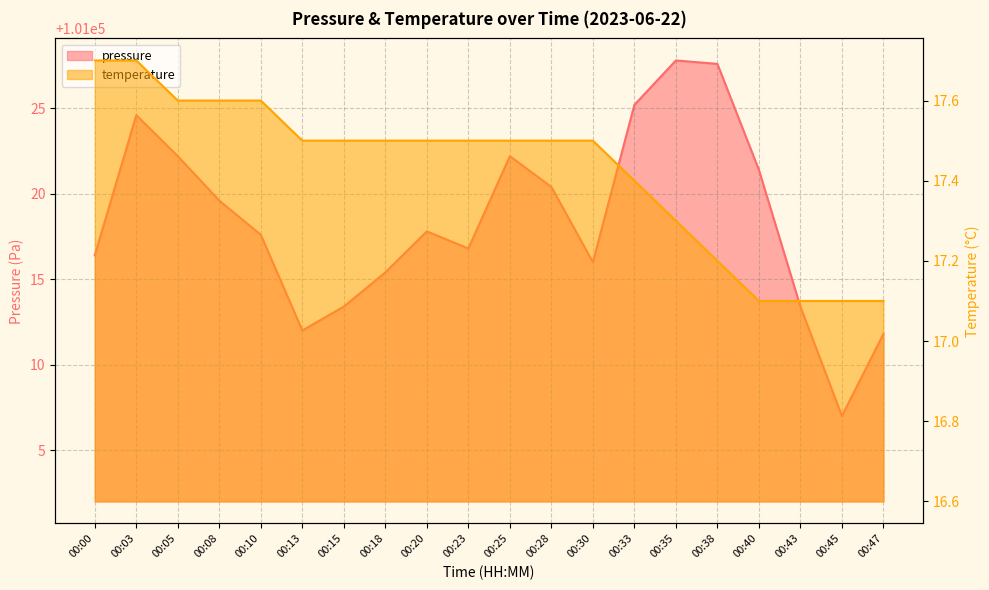

What is the spread (max minus min) of values at 00:43?

100996.3